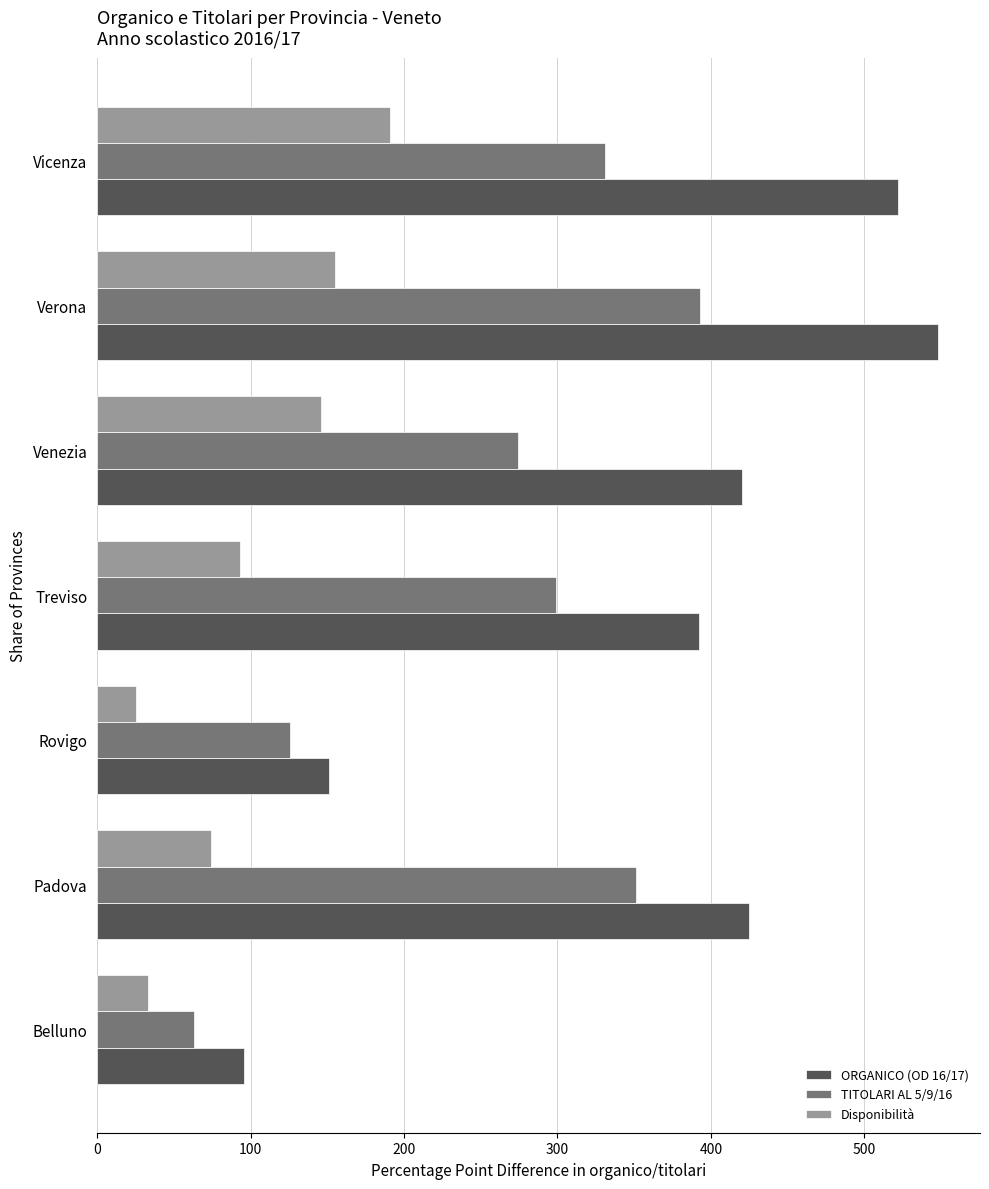

At how many categories does at least one series exceed 296?

5